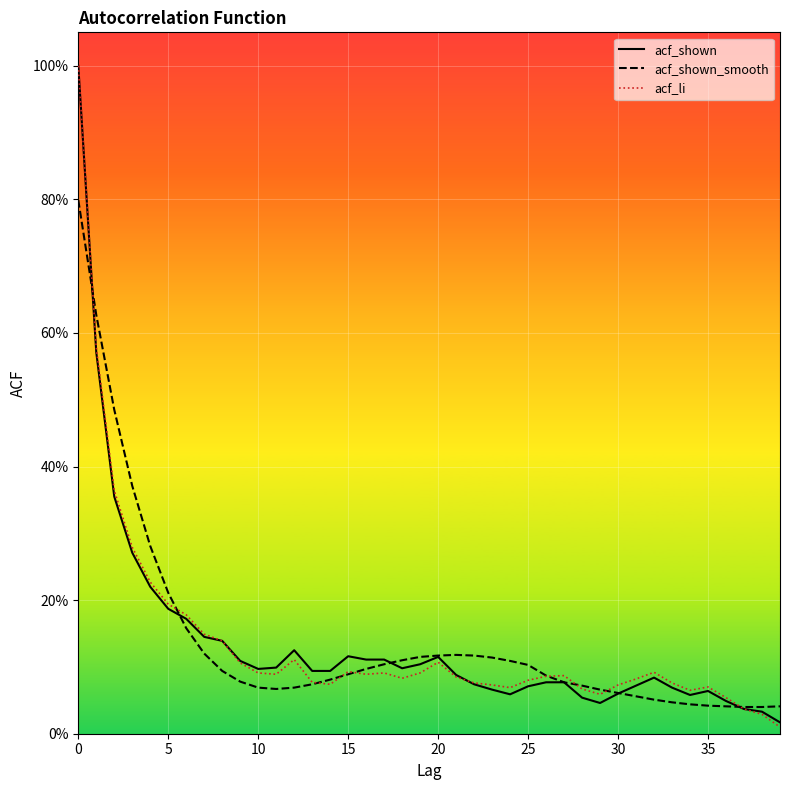

What are all the series names shown in the legend?

acf_shown, acf_shown_smooth, acf_li